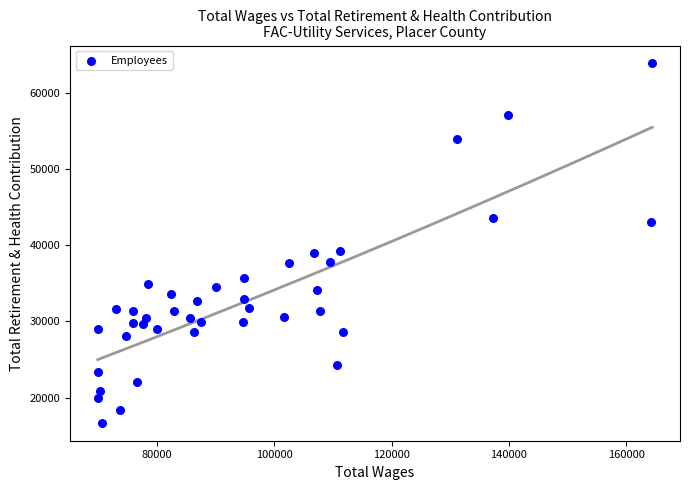

What is the range of Y values (max minus min)?

47234